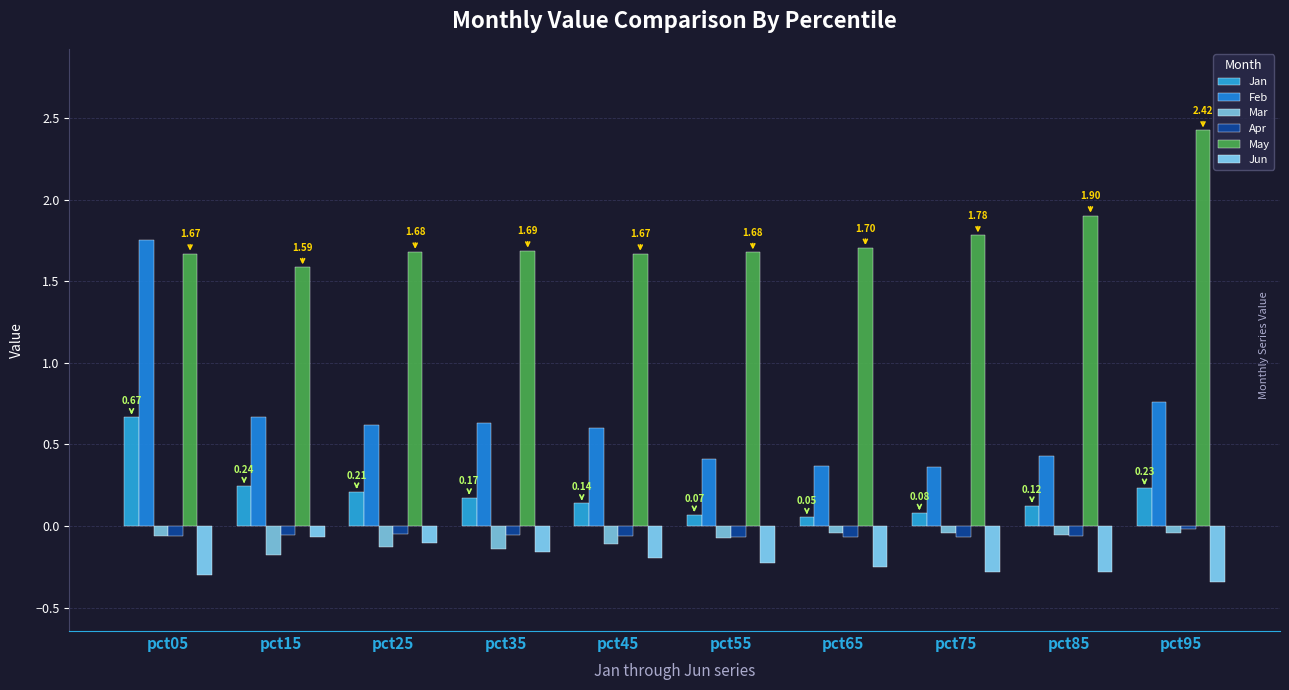

True or false: Jan has a value of 0.4 at pct25.

False